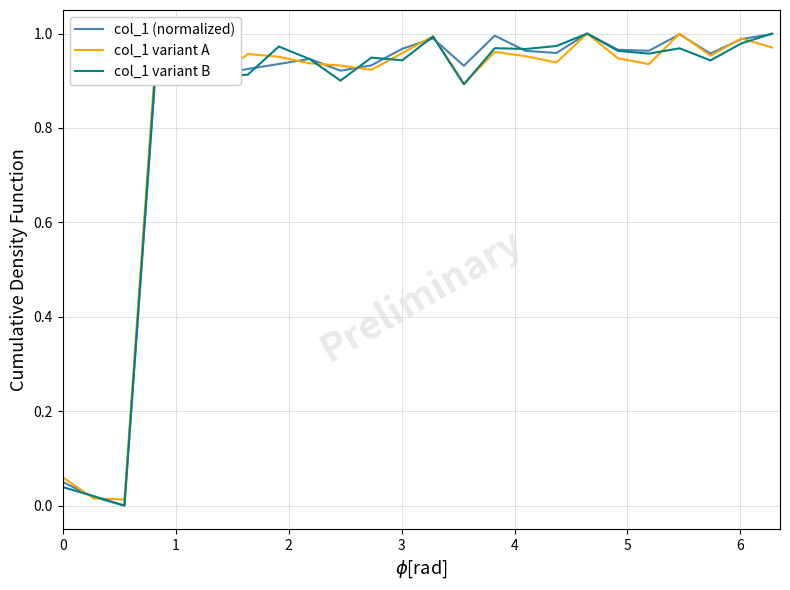

Which series ends up on top after the final intersection of col_1 variant B and col_1 variant A?

col_1 variant B